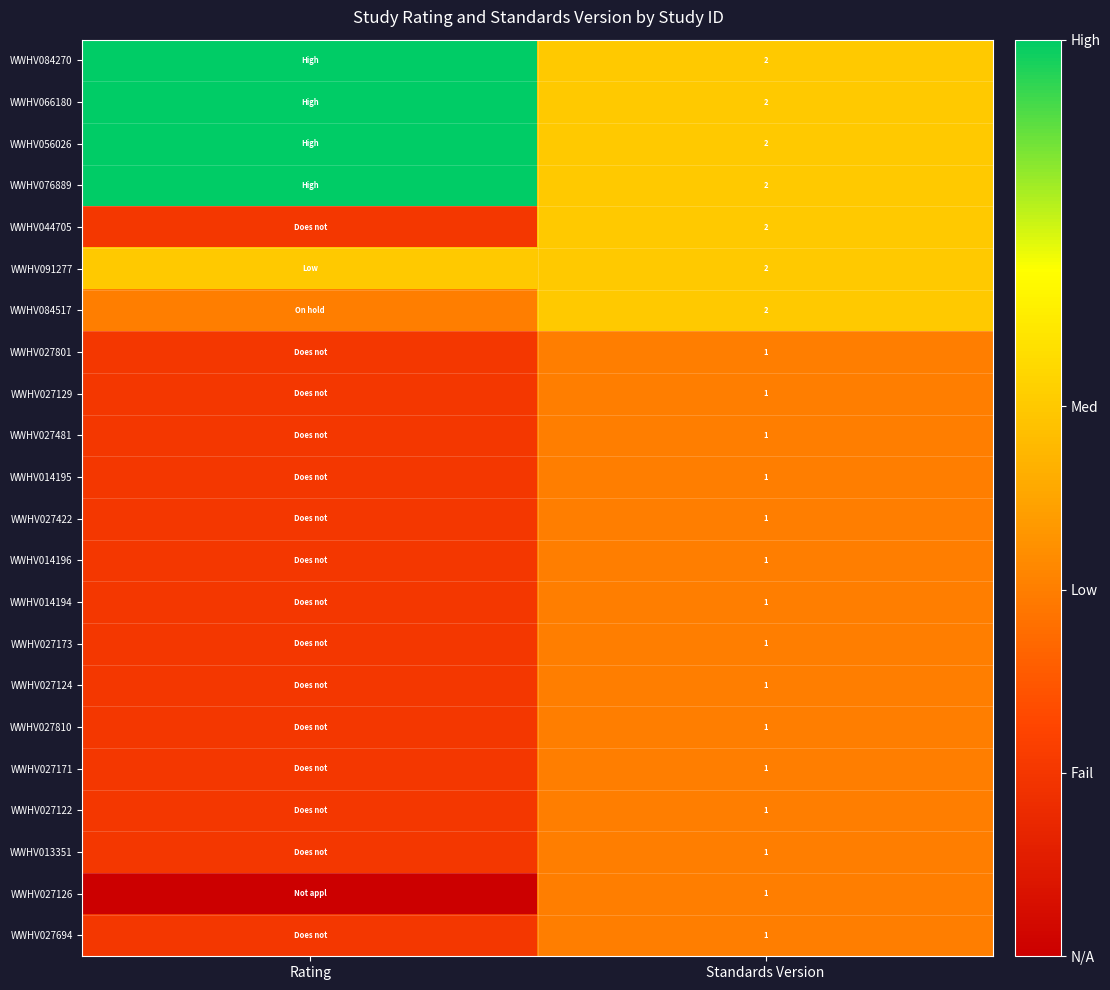

What is the total value across all series at Standards Version?

29